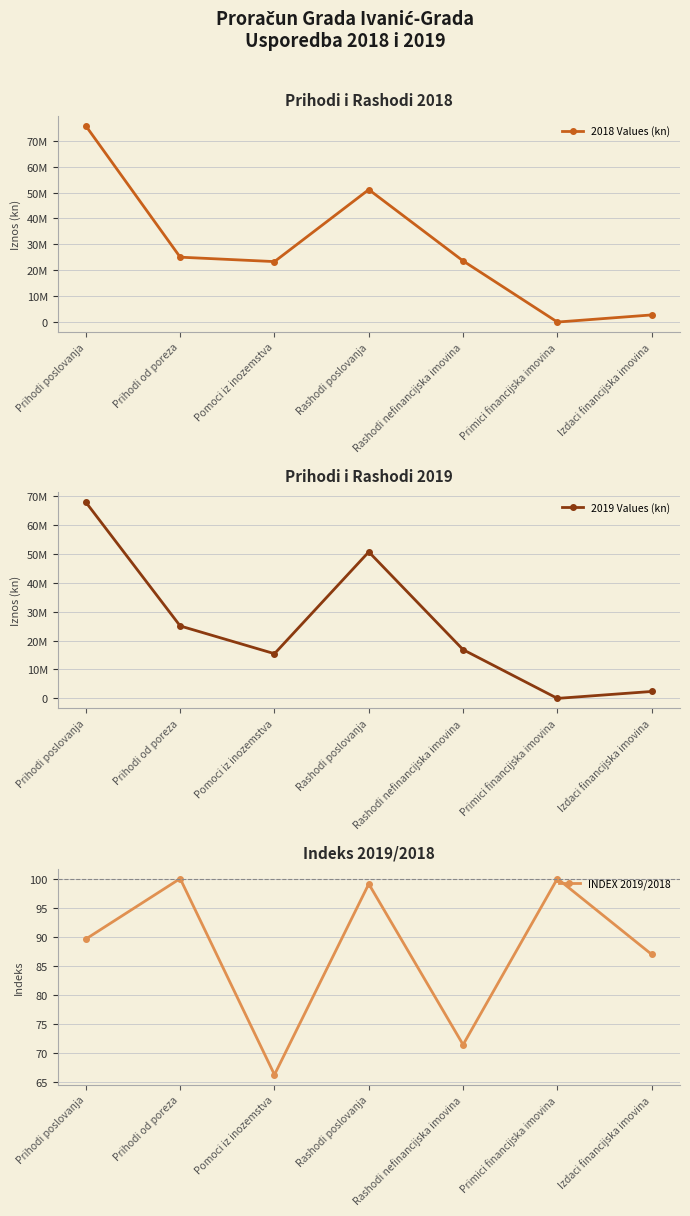

Read the INDEX 2019/2018 value at Prihodi poslovanja.

89.6